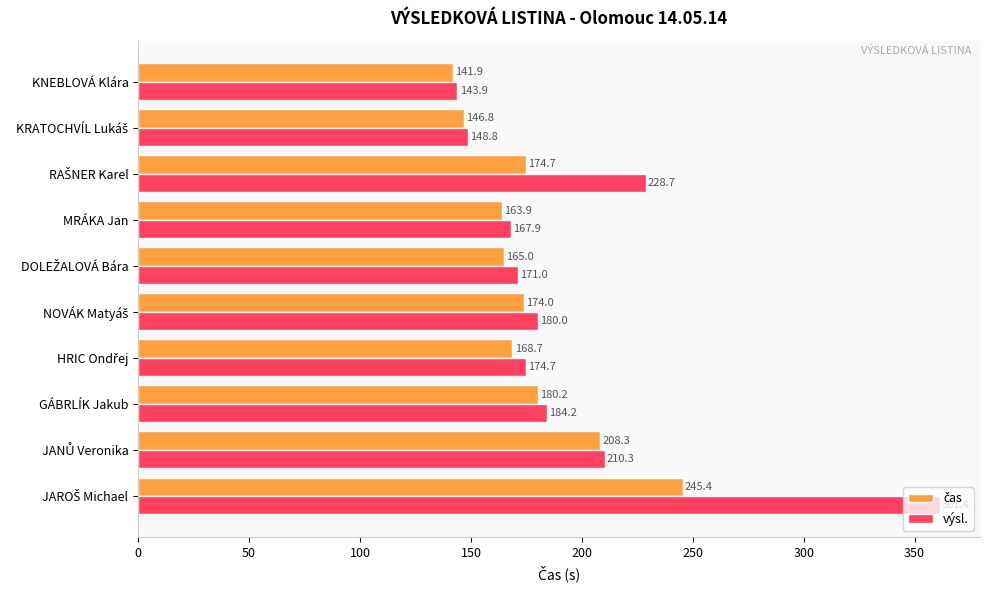

What is the spread (max minus min) of values at GÁBRLÍK Jakub?

4.0